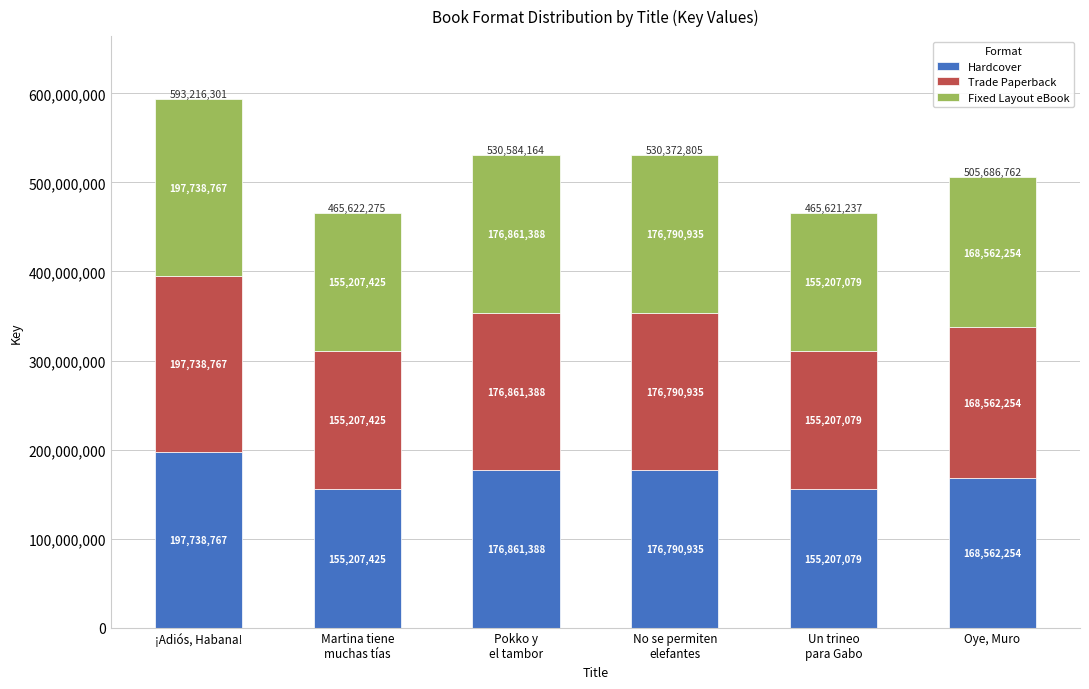

The Hardcover series shows 94581017 at Pokko y
el tambor. True or false?

False